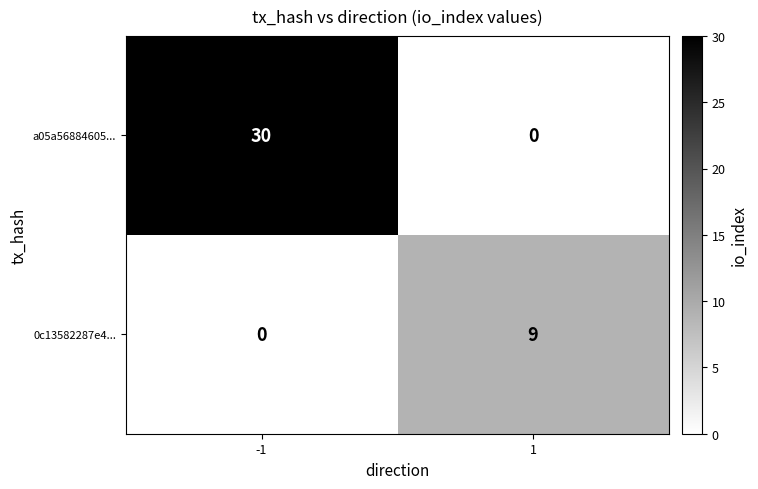

Which series has the largest range (max minus min)?

a05a56884605...